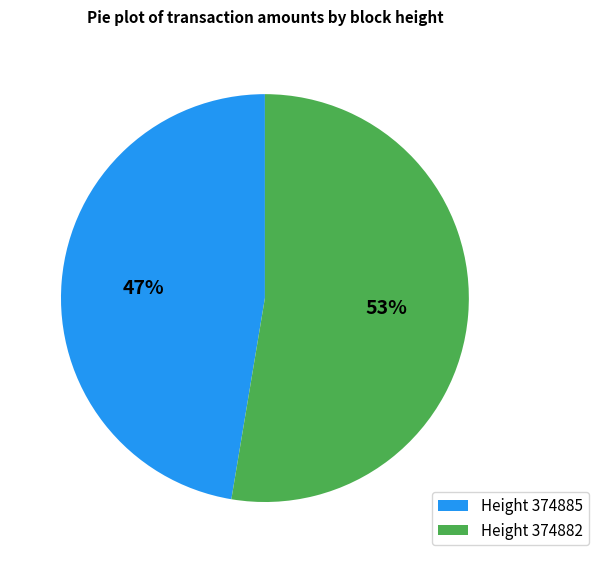

Between Height 374885 and Height 374882, which is larger?

Height 374882